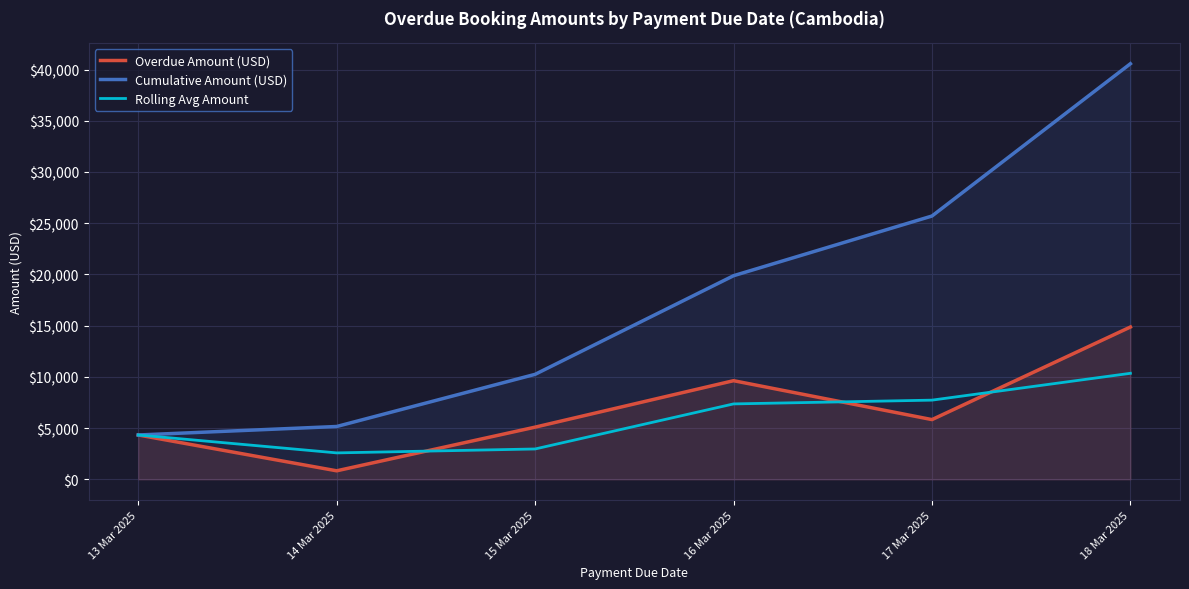

True or false: Cumulative Amount (USD) and Rolling Avg Amount cross at least once.

False